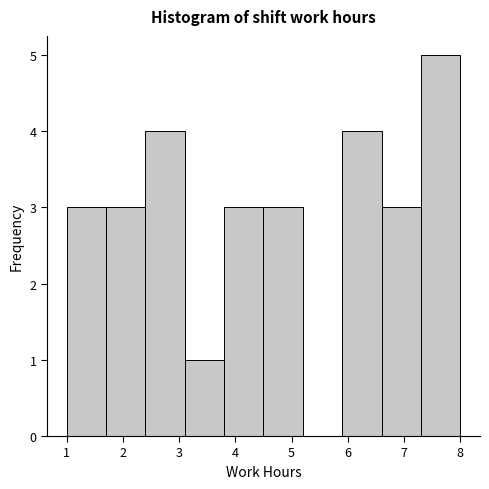

Over which range of the x-axis is the bar tallest?

7.3 to 8.0